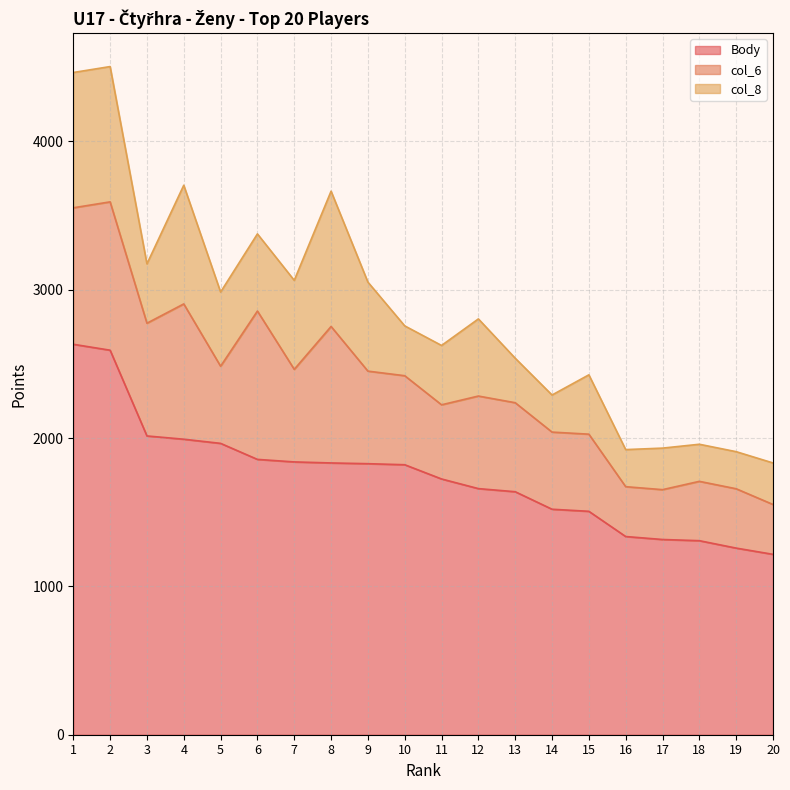

How many values in the col_8 series exceed 400?

9